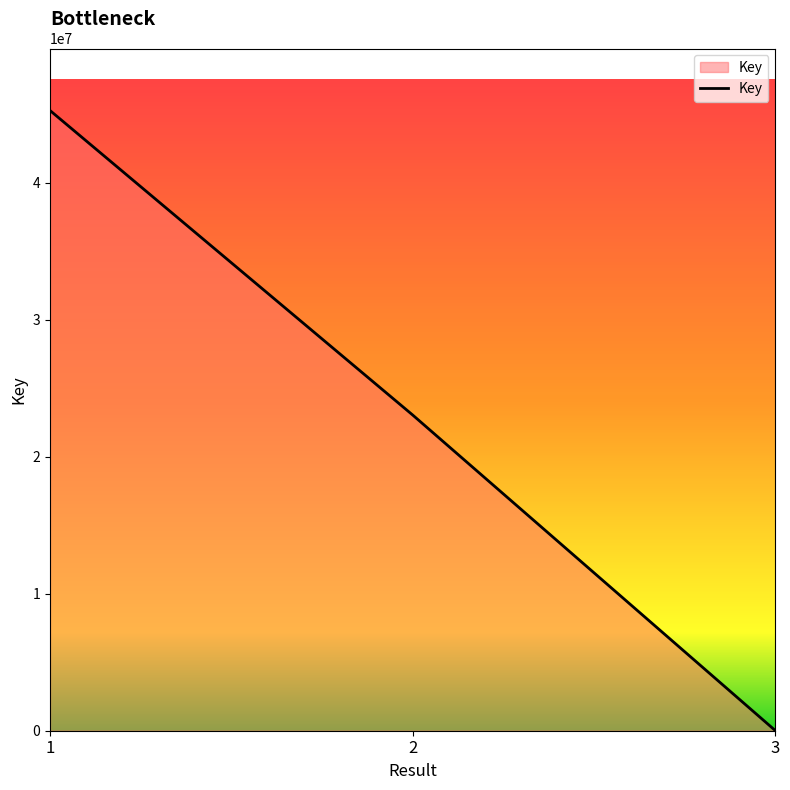

Rank the categories by value from lowest to highest.

3, 2, 1